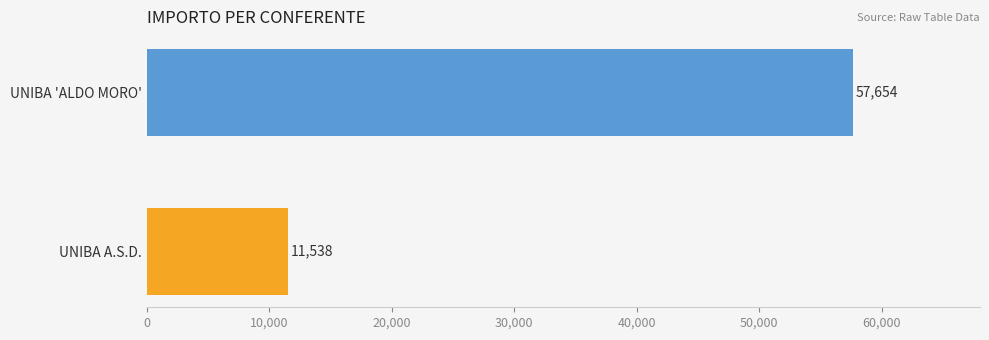

Read the value at UNIBA 'ALDO MORO'.

57654.0